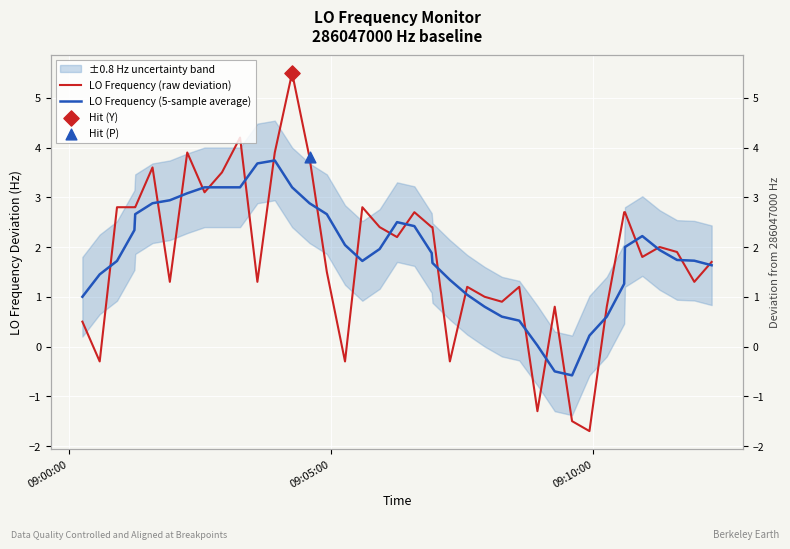

At how many categories does at least one series exceed 1?

32